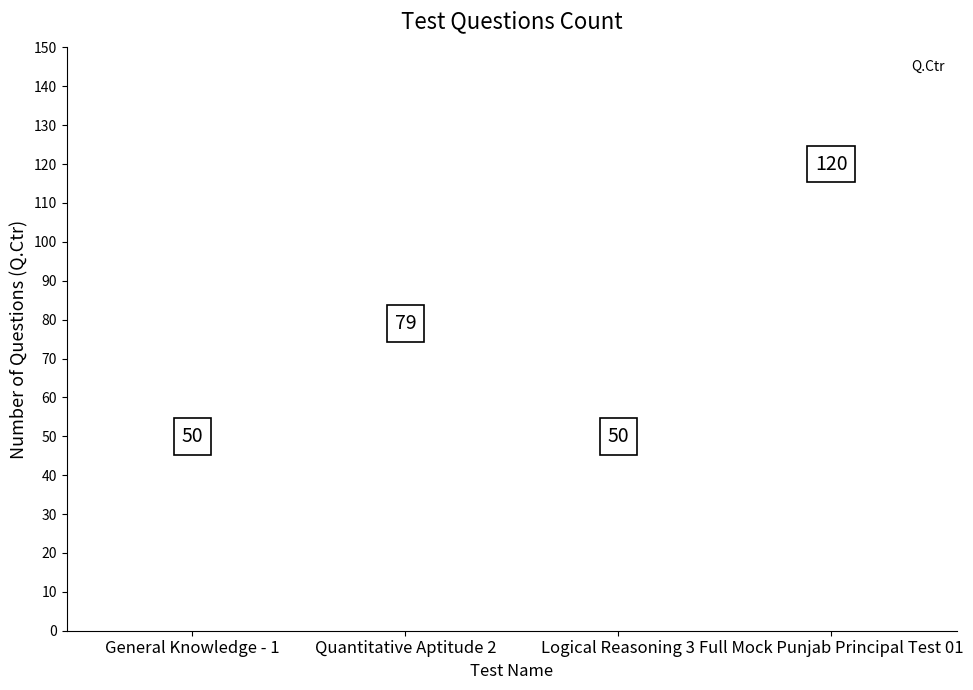

What is the ratio of the value at Full Mock Punjab Principal Test 01 to the value at Logical Reasoning 3?

2.4